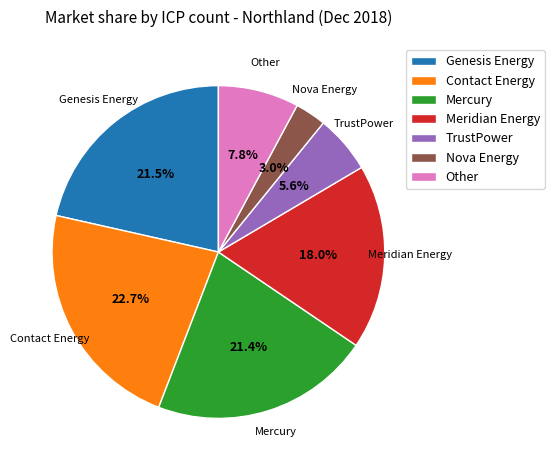

What percentage is the Other slice, to the nearest percent?

8%